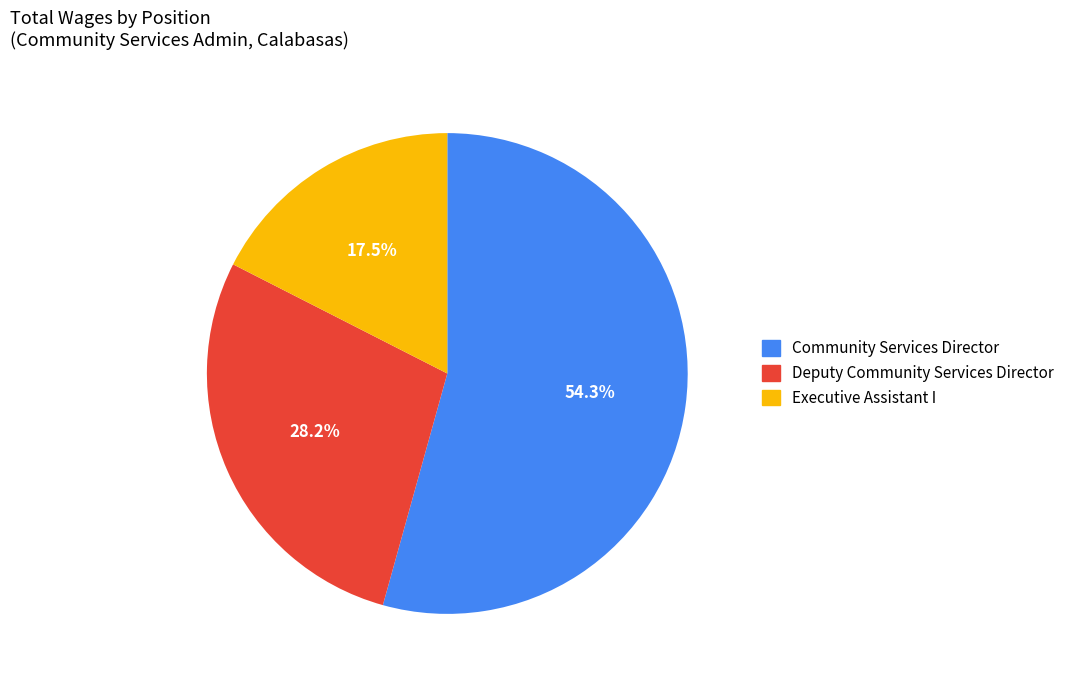

Between Executive Assistant I and Deputy Community Services Director, which is larger?

Deputy Community Services Director